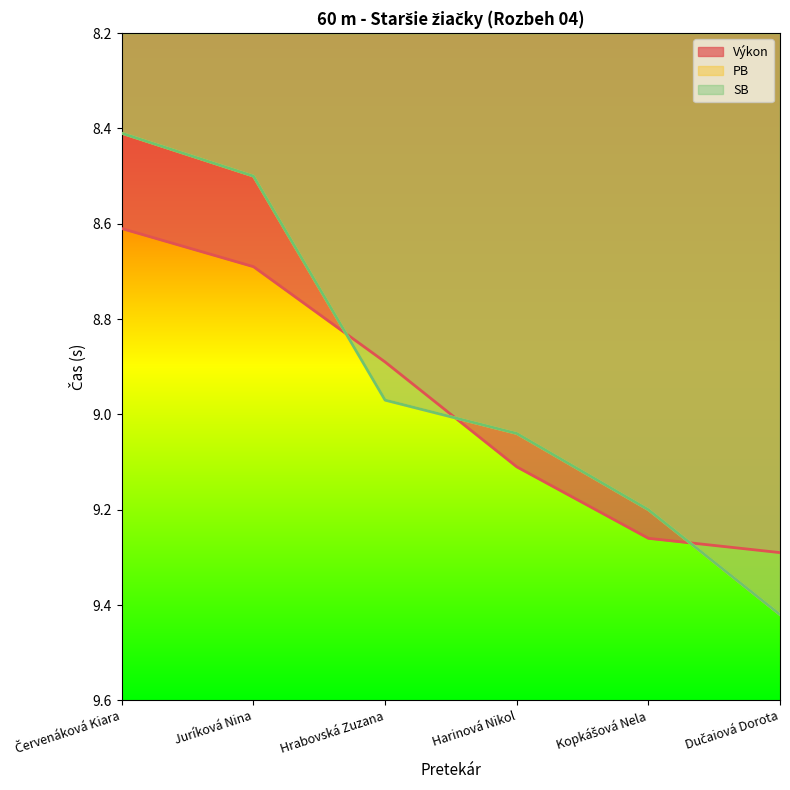

What is the label of the 2nd point from the left?

Juríková Nina